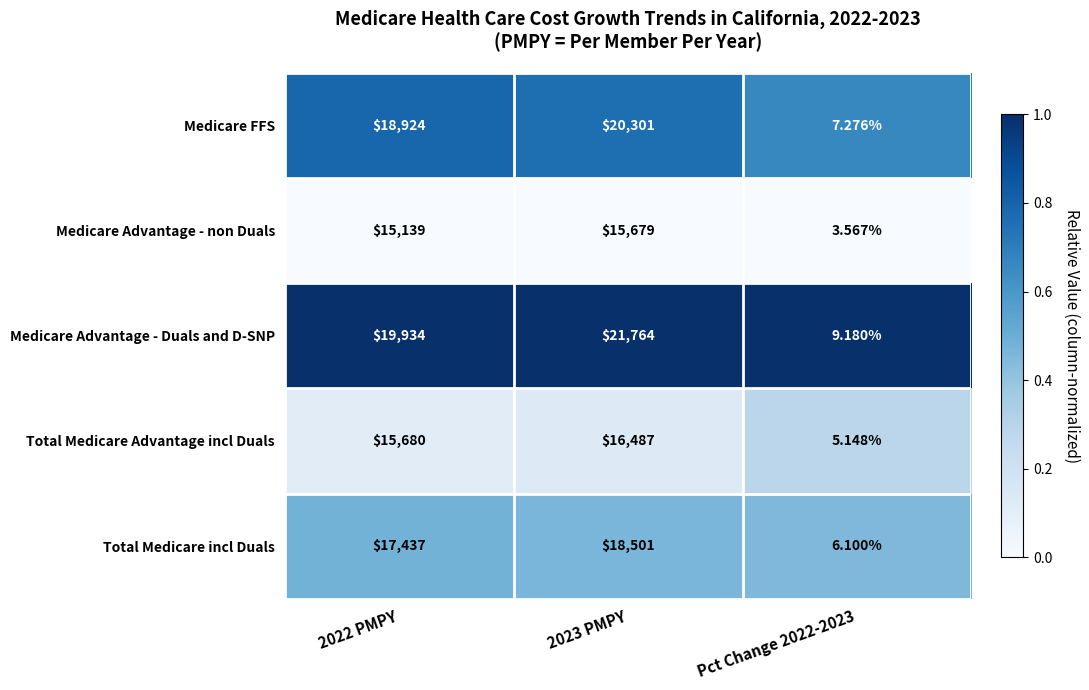

At Pct Change 2022-2023, list the series in order from smallest to largest.

Medicare Advantage - non Duals, Total Medicare Advantage incl Duals, Total Medicare incl Duals, Medicare FFS, Medicare Advantage - Duals and D-SNP